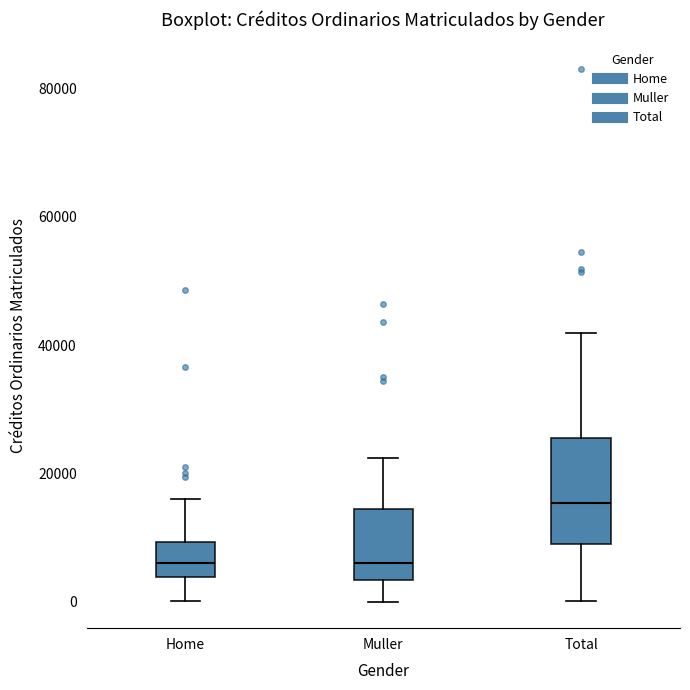

Where is the upper edge of the box for Total on the y-axis? The values are not printed on the chart, so give them approximately, as read against the axis.

26000